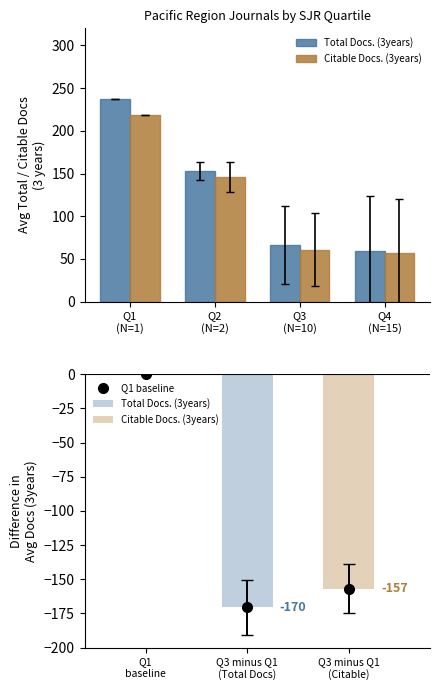

What is the maximum value shown in the chart?

237.0